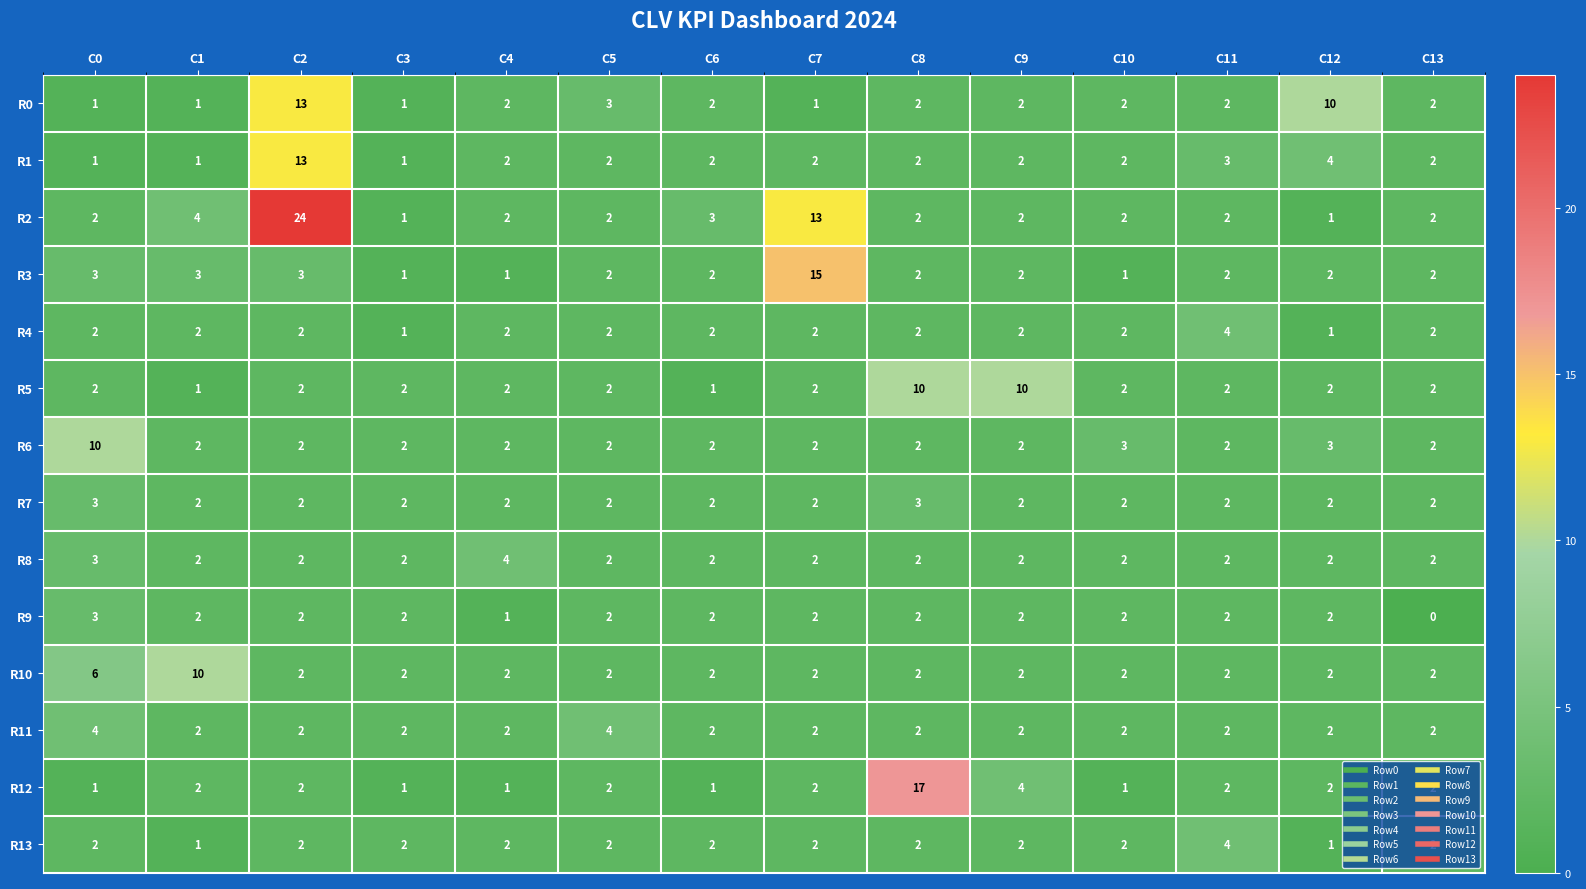

What is the sum of the R12 values at C6 and C7?

3